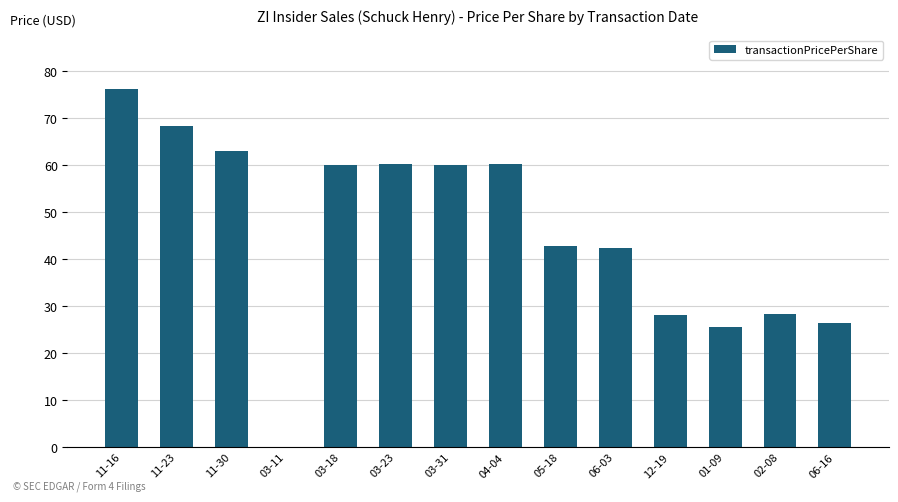

What is the approximate value at 06-03?

42.3